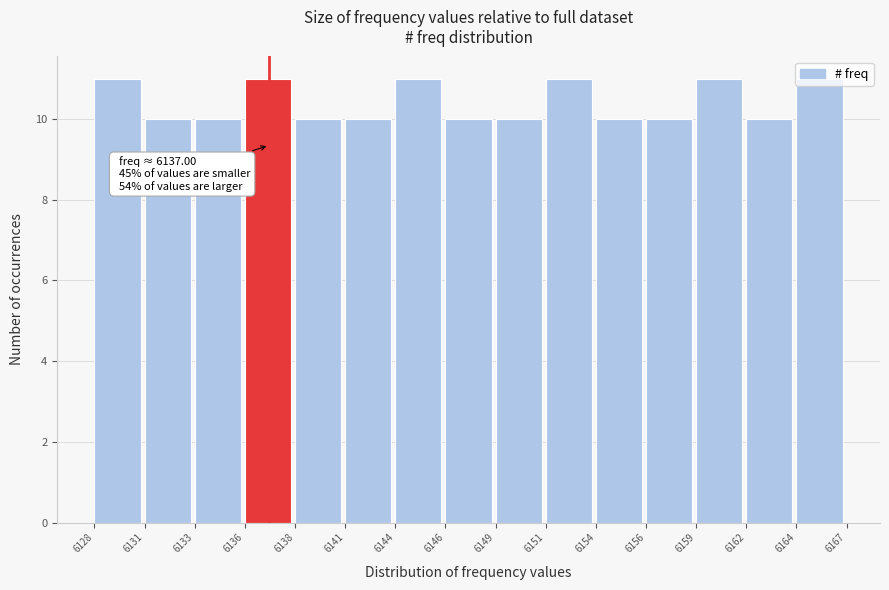

What is the value of the 14th bar from the left?

10